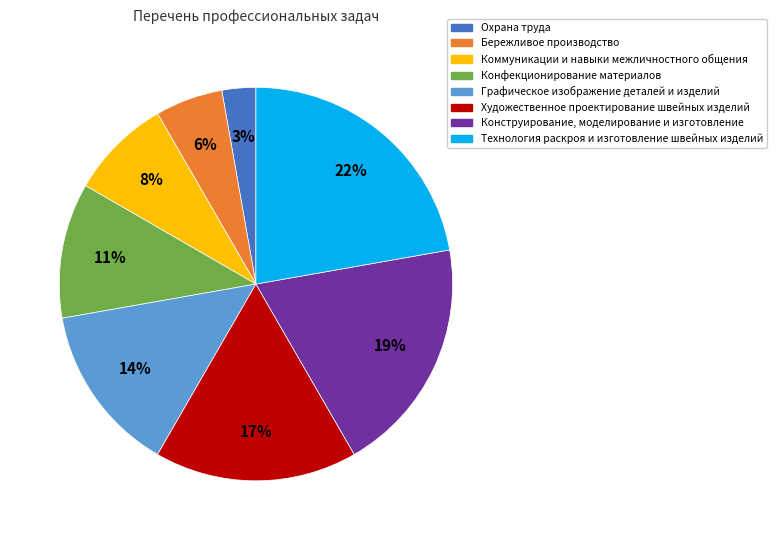

The Технология раскроя и изготовление швейных изделий slice represents 22% of the pie. True or false?

True